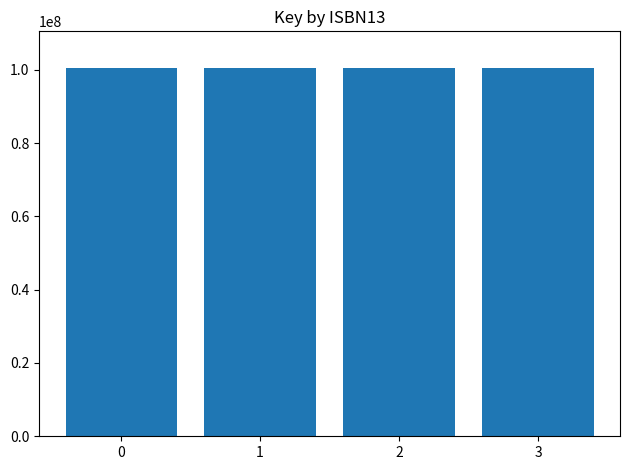

How many bars are there in total?

4